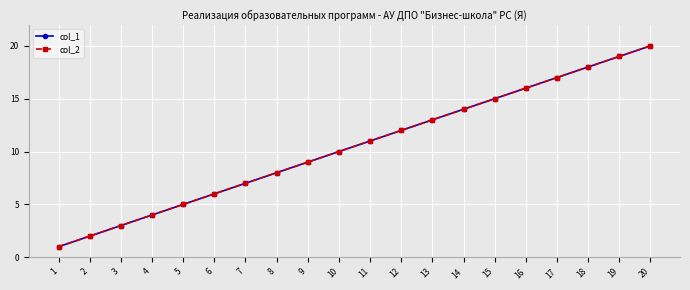

Between 12 and 5, which is larger?

12